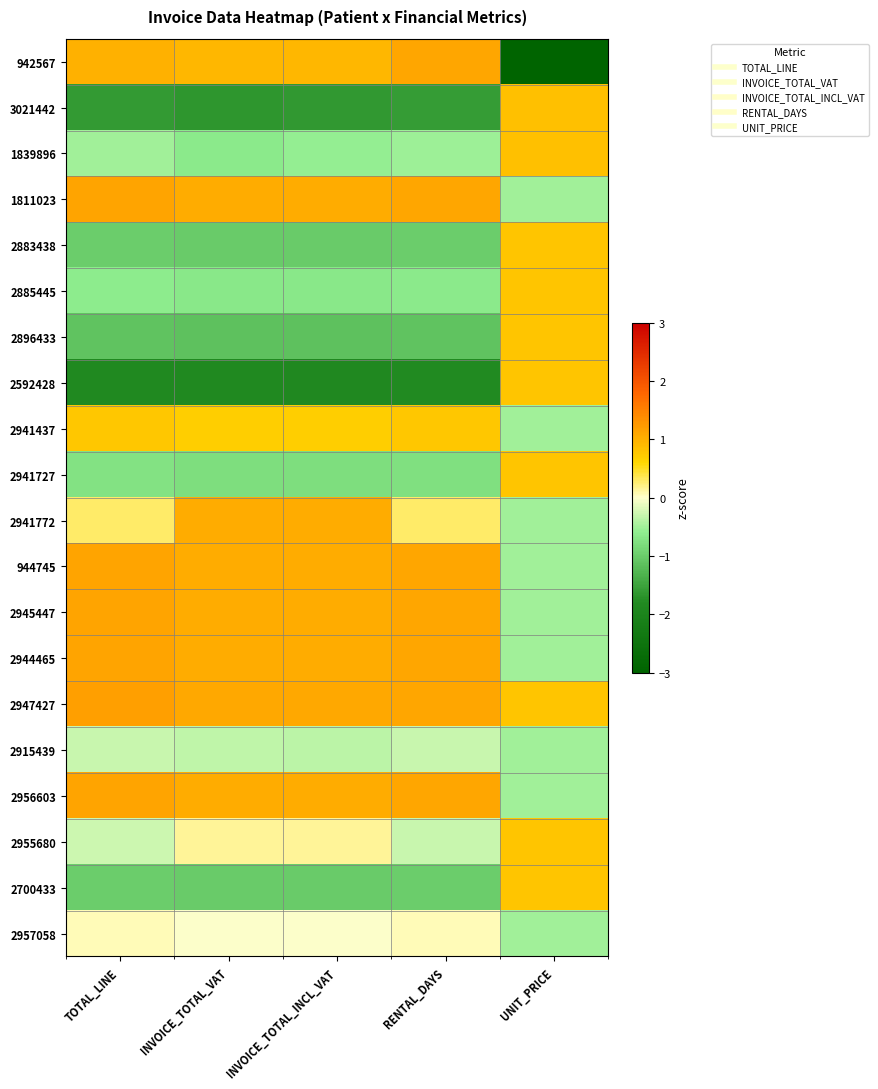

Reading left to right, list all the values displayed in this chart.

942567: TOTAL_LINE=1.0	INVOICE_TOTAL_VAT=0.9	INVOICE_TOTAL_INCL_VAT=0.9	RENTAL_DAYS=1.1	UNIT_PRICE=-3.4
3021442: TOTAL_LINE=-1.6	INVOICE_TOTAL_VAT=-1.6	INVOICE_TOTAL_INCL_VAT=-1.6	RENTAL_DAYS=-1.6	UNIT_PRICE=0.8
1839896: TOTAL_LINE=-0.5	INVOICE_TOTAL_VAT=-0.6	INVOICE_TOTAL_INCL_VAT=-0.6	RENTAL_DAYS=-0.5	UNIT_PRICE=0.8
1811023: TOTAL_LINE=1.1	INVOICE_TOTAL_VAT=1.0	INVOICE_TOTAL_INCL_VAT=1.0	RENTAL_DAYS=1.1	UNIT_PRICE=-0.5
2883438: TOTAL_LINE=-1.0	INVOICE_TOTAL_VAT=-1.0	INVOICE_TOTAL_INCL_VAT=-1.0	RENTAL_DAYS=-1.0	UNIT_PRICE=0.8
2885445: TOTAL_LINE=-0.6	INVOICE_TOTAL_VAT=-0.7	INVOICE_TOTAL_INCL_VAT=-0.7	RENTAL_DAYS=-0.6	UNIT_PRICE=0.8
2896433: TOTAL_LINE=-1.1	INVOICE_TOTAL_VAT=-1.1	INVOICE_TOTAL_INCL_VAT=-1.1	RENTAL_DAYS=-1.1	UNIT_PRICE=0.8
2592428: TOTAL_LINE=-1.8	INVOICE_TOTAL_VAT=-1.8	INVOICE_TOTAL_INCL_VAT=-1.9	RENTAL_DAYS=-1.8	UNIT_PRICE=0.8
2941437: TOTAL_LINE=0.8	INVOICE_TOTAL_VAT=0.7	INVOICE_TOTAL_INCL_VAT=0.7	RENTAL_DAYS=0.8	UNIT_PRICE=-0.5
2941727: TOTAL_LINE=-0.7	INVOICE_TOTAL_VAT=-0.8	INVOICE_TOTAL_INCL_VAT=-0.8	RENTAL_DAYS=-0.8	UNIT_PRICE=0.8
2941772: TOTAL_LINE=0.3	INVOICE_TOTAL_VAT=1.0	INVOICE_TOTAL_INCL_VAT=1.0	RENTAL_DAYS=0.3	UNIT_PRICE=-0.5
944745: TOTAL_LINE=1.1	INVOICE_TOTAL_VAT=1.0	INVOICE_TOTAL_INCL_VAT=1.0	RENTAL_DAYS=1.1	UNIT_PRICE=-0.5
2945447: TOTAL_LINE=1.1	INVOICE_TOTAL_VAT=1.0	INVOICE_TOTAL_INCL_VAT=1.0	RENTAL_DAYS=1.1	UNIT_PRICE=-0.5
2944465: TOTAL_LINE=1.1	INVOICE_TOTAL_VAT=1.0	INVOICE_TOTAL_INCL_VAT=1.0	RENTAL_DAYS=1.1	UNIT_PRICE=-0.5
2947427: TOTAL_LINE=1.2	INVOICE_TOTAL_VAT=1.1	INVOICE_TOTAL_INCL_VAT=1.1	RENTAL_DAYS=1.1	UNIT_PRICE=0.8
2915439: TOTAL_LINE=-0.3	INVOICE_TOTAL_VAT=-0.3	INVOICE_TOTAL_INCL_VAT=-0.4	RENTAL_DAYS=-0.3	UNIT_PRICE=-0.5
2956603: TOTAL_LINE=1.1	INVOICE_TOTAL_VAT=1.0	INVOICE_TOTAL_INCL_VAT=1.0	RENTAL_DAYS=1.1	UNIT_PRICE=-0.5
2955680: TOTAL_LINE=-0.3	INVOICE_TOTAL_VAT=0.2	INVOICE_TOTAL_INCL_VAT=0.1	RENTAL_DAYS=-0.3	UNIT_PRICE=0.8
2700433: TOTAL_LINE=-1.0	INVOICE_TOTAL_VAT=-1.0	INVOICE_TOTAL_INCL_VAT=-1.0	RENTAL_DAYS=-1.0	UNIT_PRICE=0.8
2957058: TOTAL_LINE=0.1	INVOICE_TOTAL_VAT=-0.0	INVOICE_TOTAL_INCL_VAT=-0.0	RENTAL_DAYS=0.1	UNIT_PRICE=-0.5